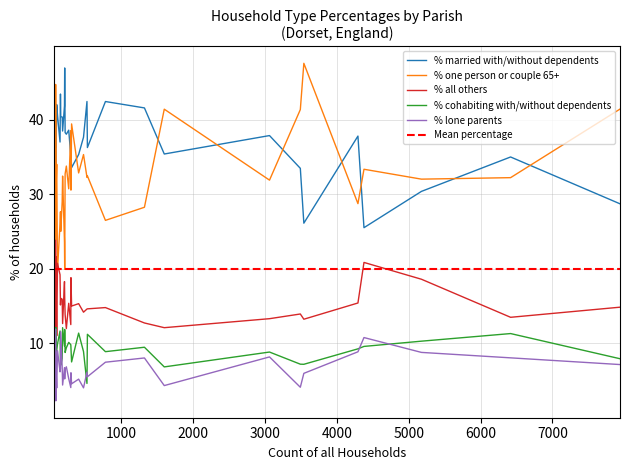

True or false: % one person or couple 65+ and % lone parents intersect in this chart.

False